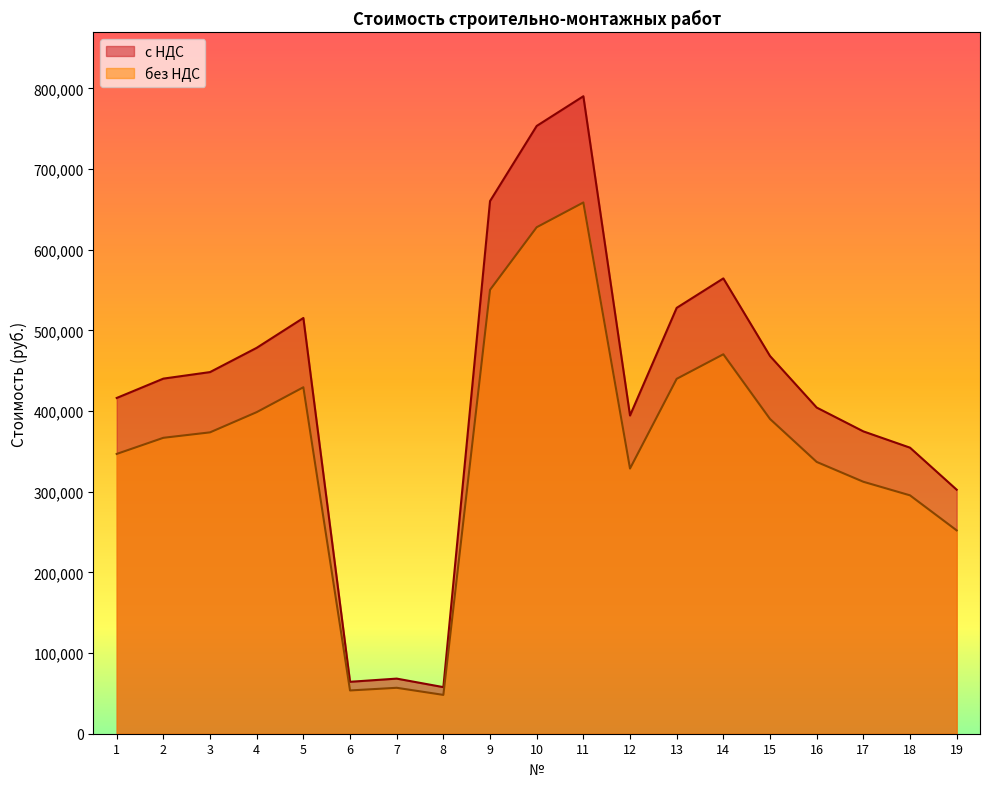

In без НДС, how many points are higher than both neighbors (excluding endpoints)?

4